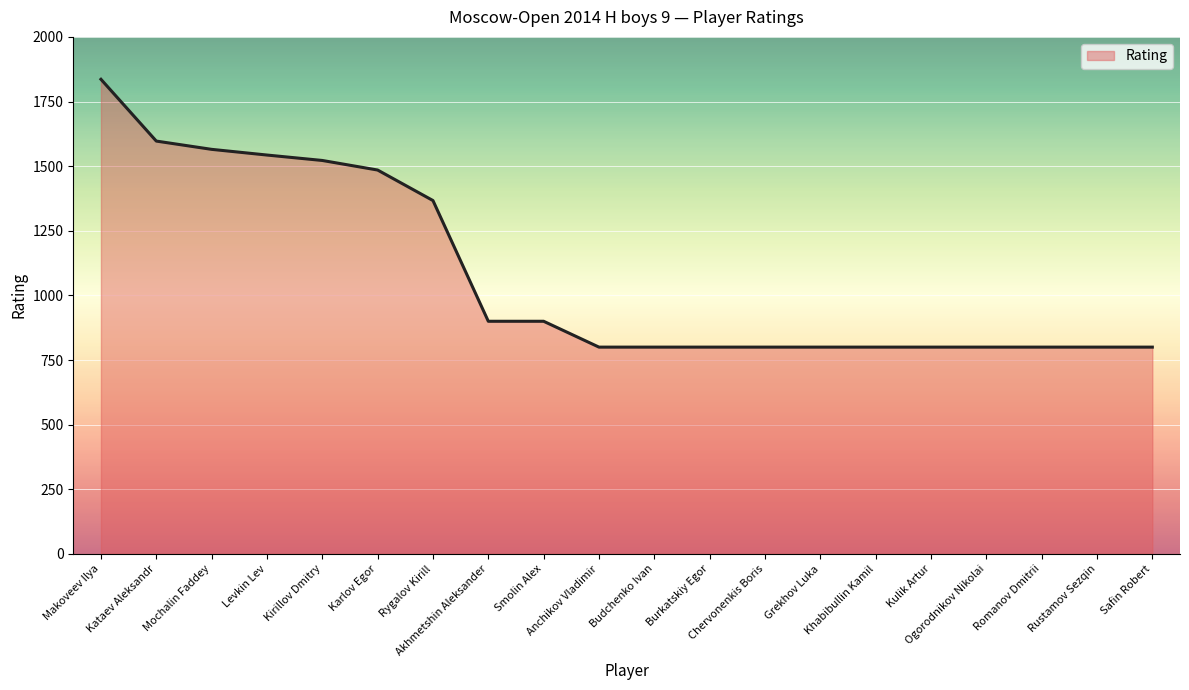

What is the difference between the maximum and minimum values?

1036